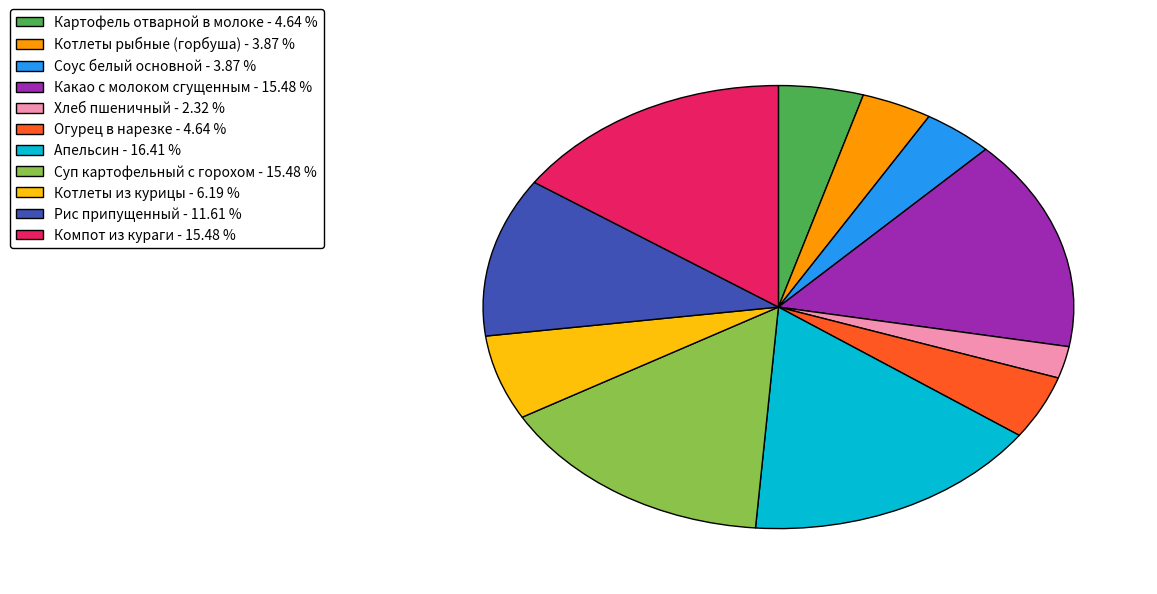

Is the sum of Хлеб пшеничный - 2.32 % and Суп картофельный с горохом - 15.48 % greater than half?

No